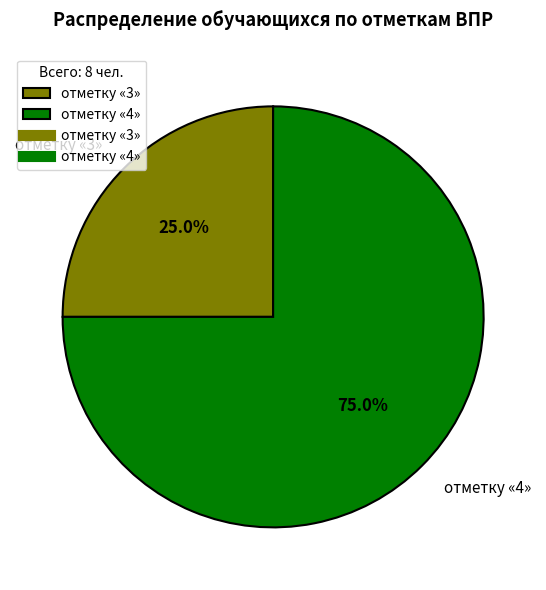

Rank the categories by value from lowest to highest.

отметку «3», отметку «4»